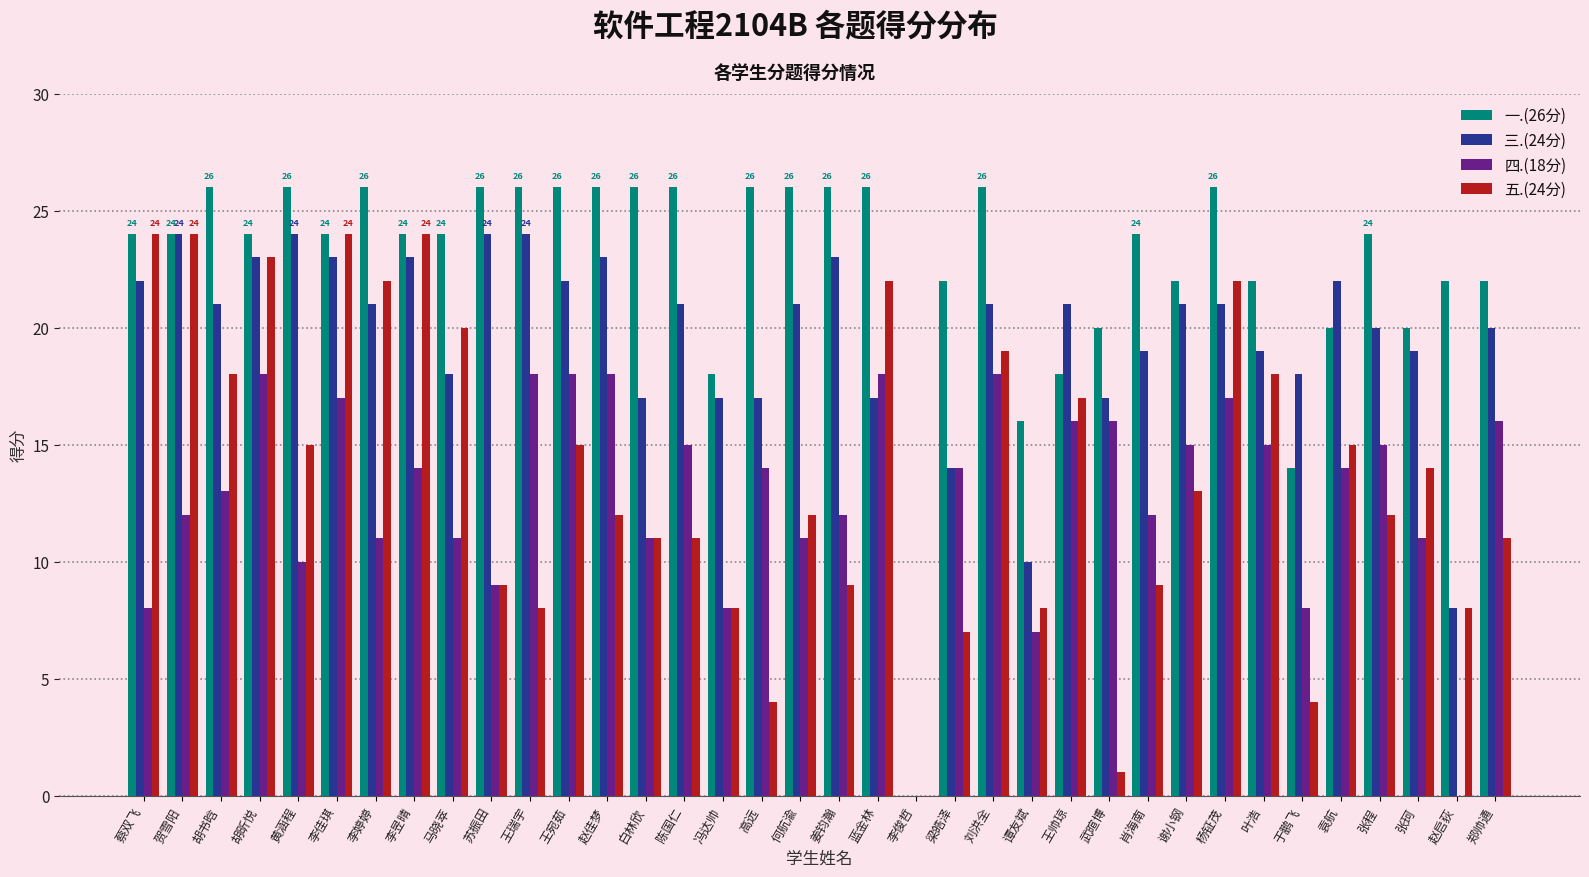

Is it true that 一.(26分) equals 16 at 谭友斌?

True